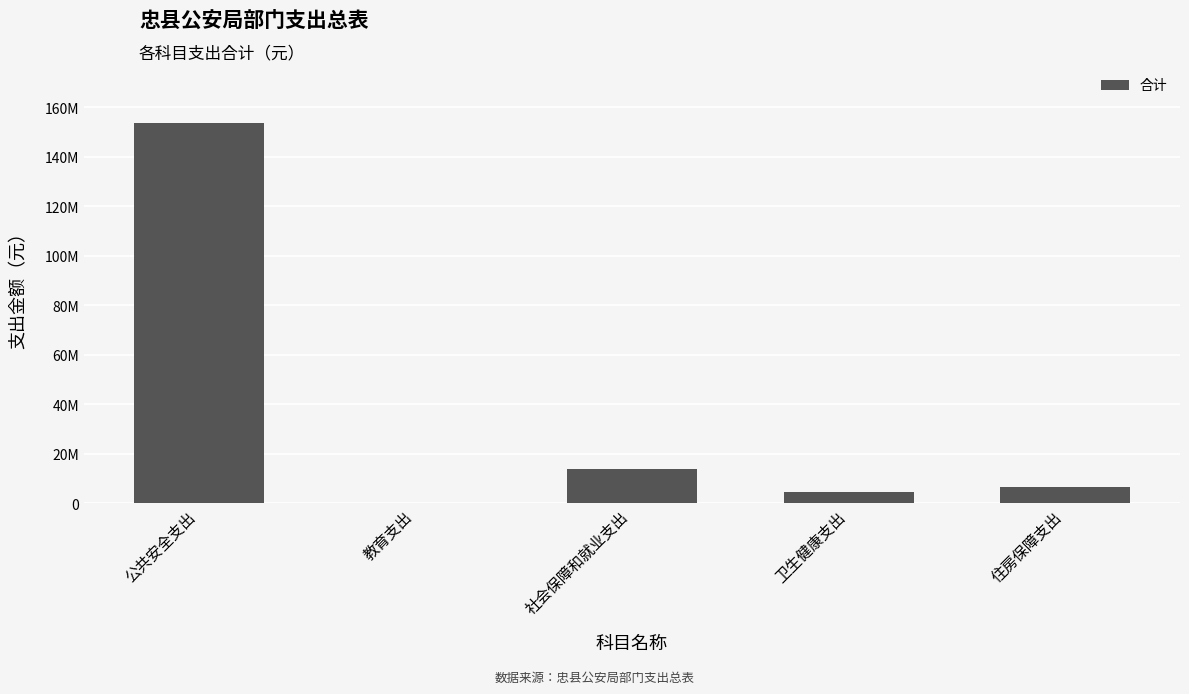

Which category has the highest value across all series?

公共安全支出